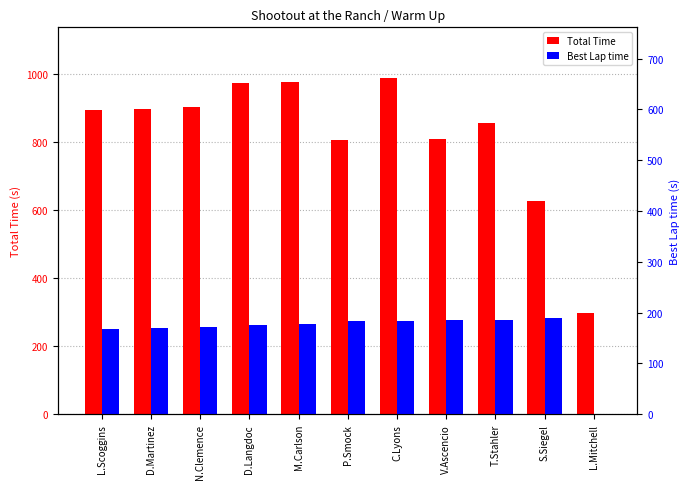

What is the spread (max minus min) of values at L.Scoggins?

727.2